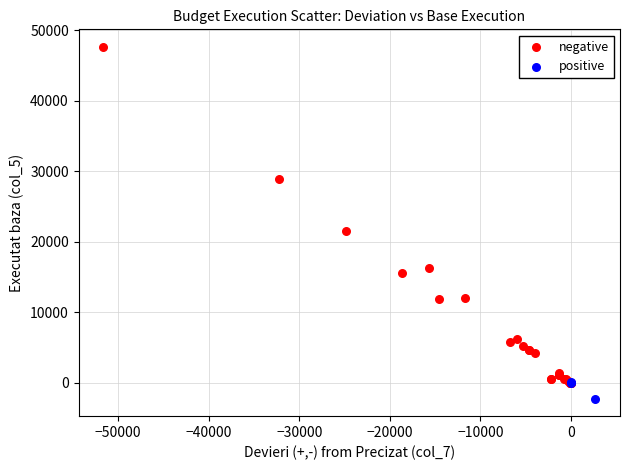

Which series reaches the maximum Y coordinate?

negative